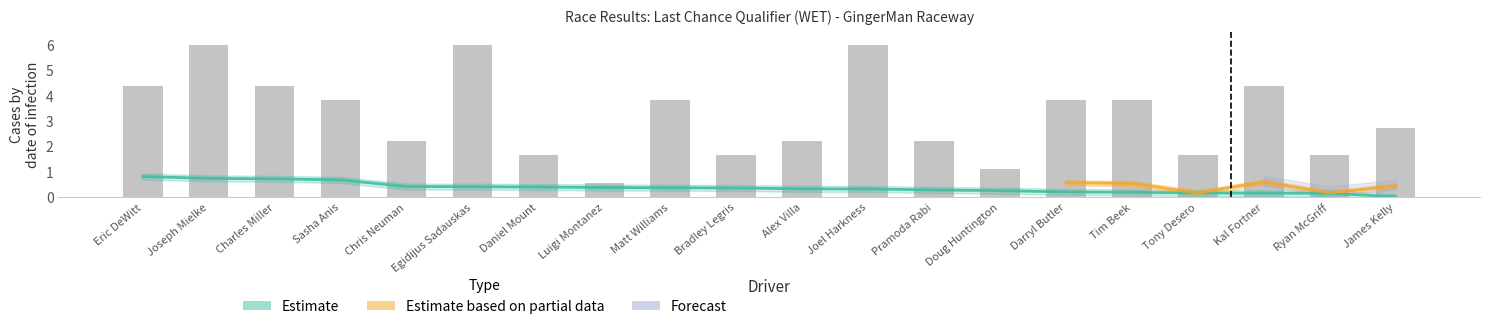

What position from the left is Doug Huntington?

14